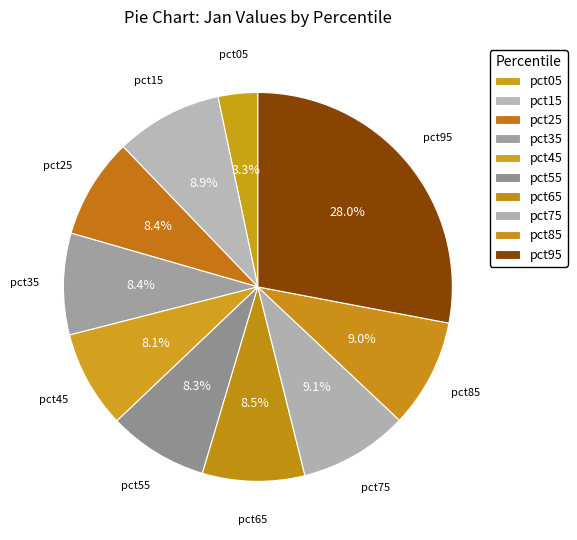

What percentage is the pct75 slice, to the nearest percent?

9%